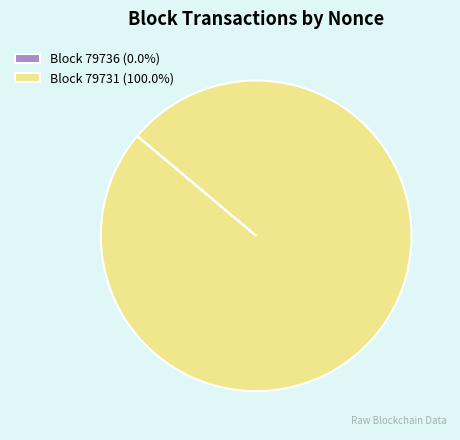

Does any single category account for the majority?

Yes